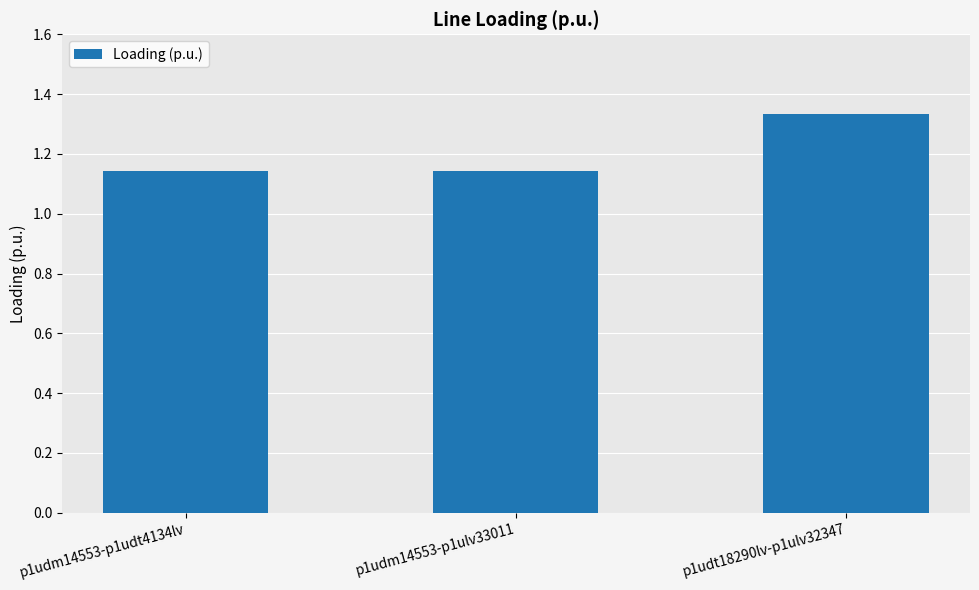

Does the chart contain stacked bars?

No